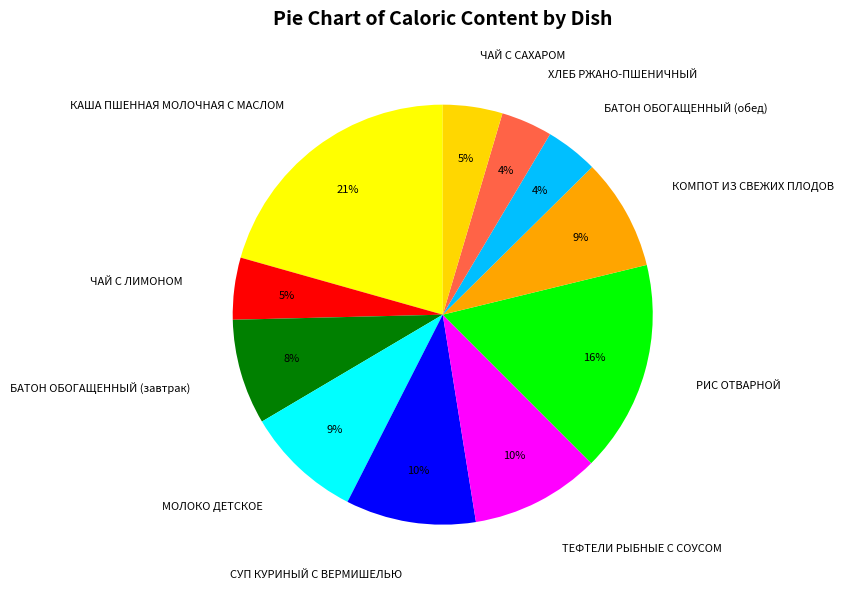

Does КАША ПШЕННАЯ МОЛОЧНАЯ С МАСЛОМ represent more than half of the total?

No